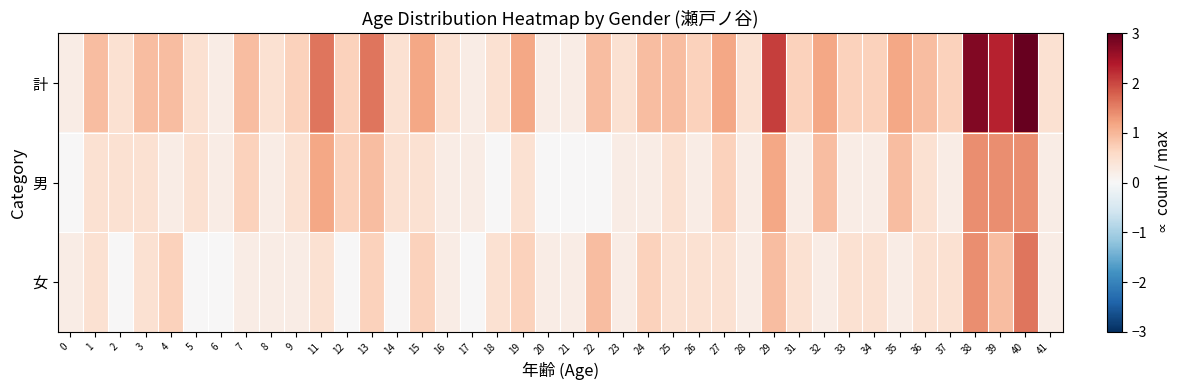

Reading left to right, extract all data points from this chart.

計: 0=0.2	1=0.9	2=0.5	3=0.9	4=0.9	5=0.5	6=0.2	7=0.9	8=0.5	9=0.7	11=1.6	12=0.7	13=1.6	14=0.5	15=1.2	16=0.5	17=0.2	18=0.5	19=1.2	20=0.2	21=0.2	22=0.9	23=0.5	24=0.9	25=0.9	26=0.7	27=1.2	28=0.5	29=2.1	31=0.7	32=1.2	33=0.7	34=0.7	35=1.2	36=0.9	37=0.7	38=2.8	39=2.3	40=3.0	41=0.5
男: 0=0.0	1=0.5	2=0.5	3=0.5	4=0.2	5=0.5	6=0.2	7=0.7	8=0.2	9=0.5	11=1.2	12=0.7	13=0.9	14=0.5	15=0.5	16=0.2	17=0.2	18=0.0	19=0.5	20=0.0	21=0.0	22=0.0	23=0.2	24=0.2	25=0.5	26=0.2	27=0.7	28=0.2	29=1.2	31=0.2	32=0.9	33=0.2	34=0.2	35=0.9	36=0.5	37=0.2	38=1.4	39=1.4	40=1.4	41=0.2
女: 0=0.2	1=0.5	2=0.0	3=0.5	4=0.7	5=0.0	6=0.0	7=0.2	8=0.2	9=0.2	11=0.5	12=0.0	13=0.7	14=0.0	15=0.7	16=0.2	17=0.0	18=0.5	19=0.7	20=0.2	21=0.2	22=0.9	23=0.2	24=0.7	25=0.5	26=0.5	27=0.5	28=0.2	29=0.9	31=0.5	32=0.2	33=0.5	34=0.5	35=0.2	36=0.5	37=0.5	38=1.4	39=0.9	40=1.6	41=0.2